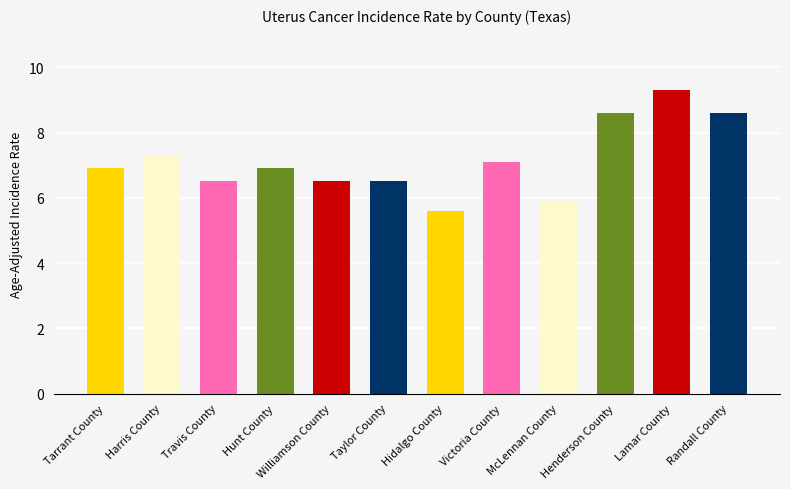

What is the approximate value at Hunt County?

6.9